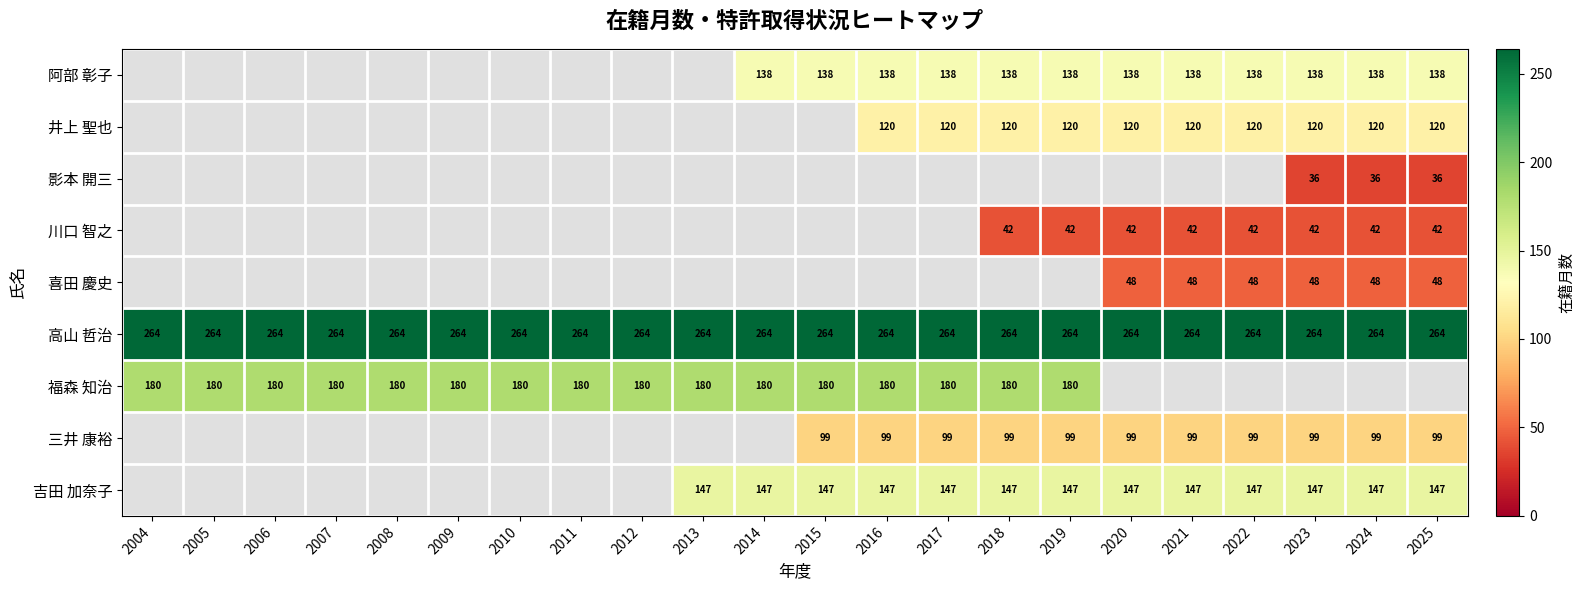

The value of 福森 知治 at 2018 is 180. True or false?

True